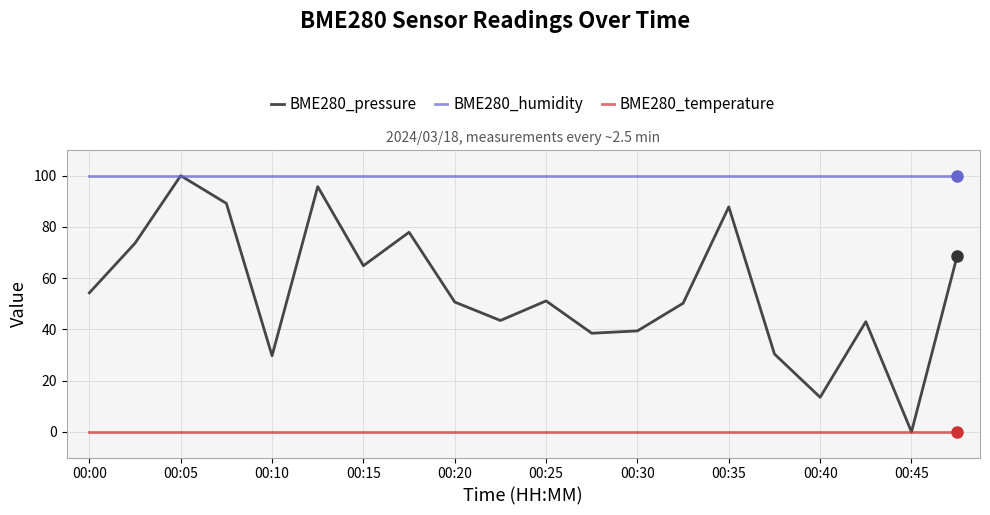

Does the chart display data point markers on the line(s)?

No